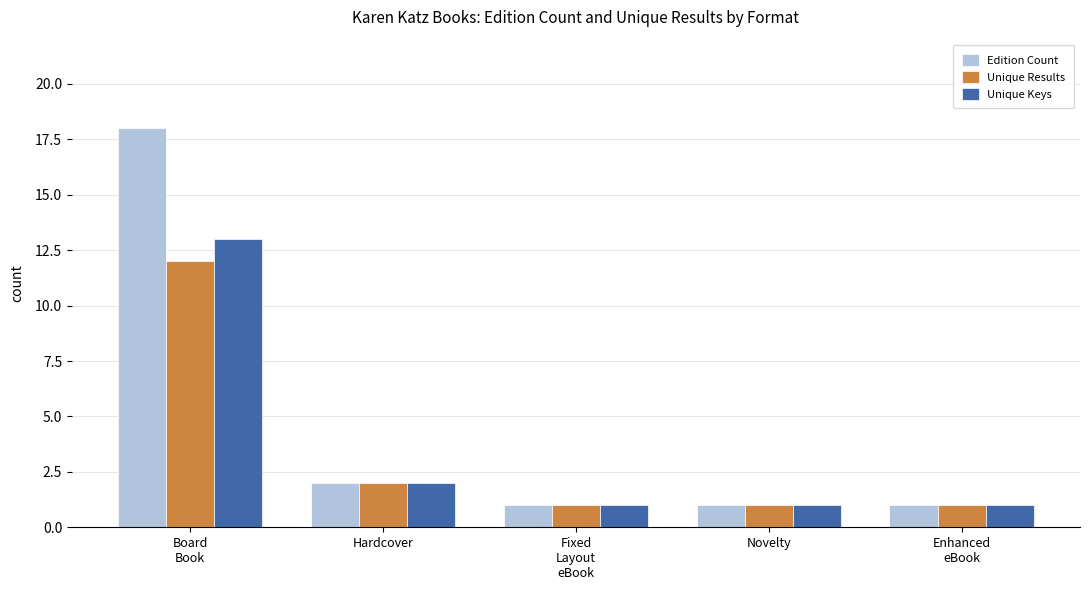

What is the sum of the Unique Results values at Hardcover and Enhanced
eBook?

3